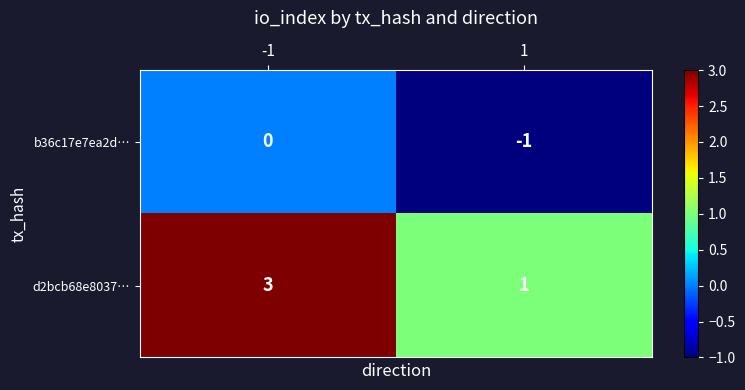

The value of d2bcb68e8037… at 1 is 1. True or false?

True